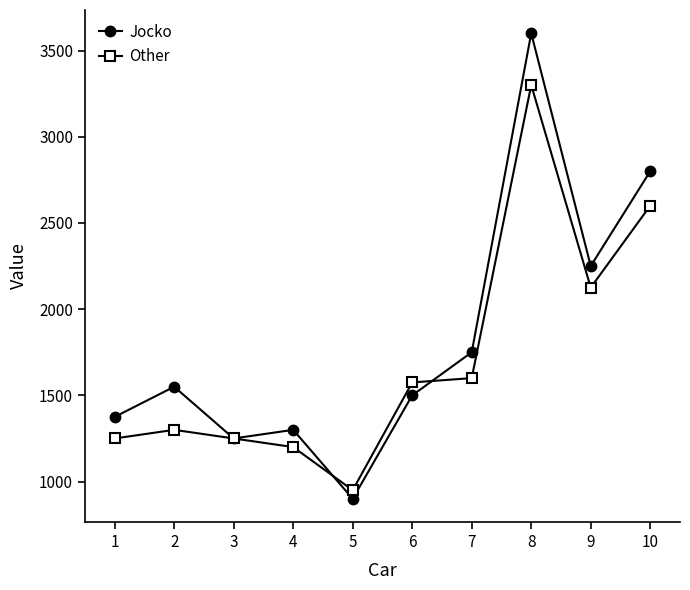

At which label is Other closest to 2125?

9